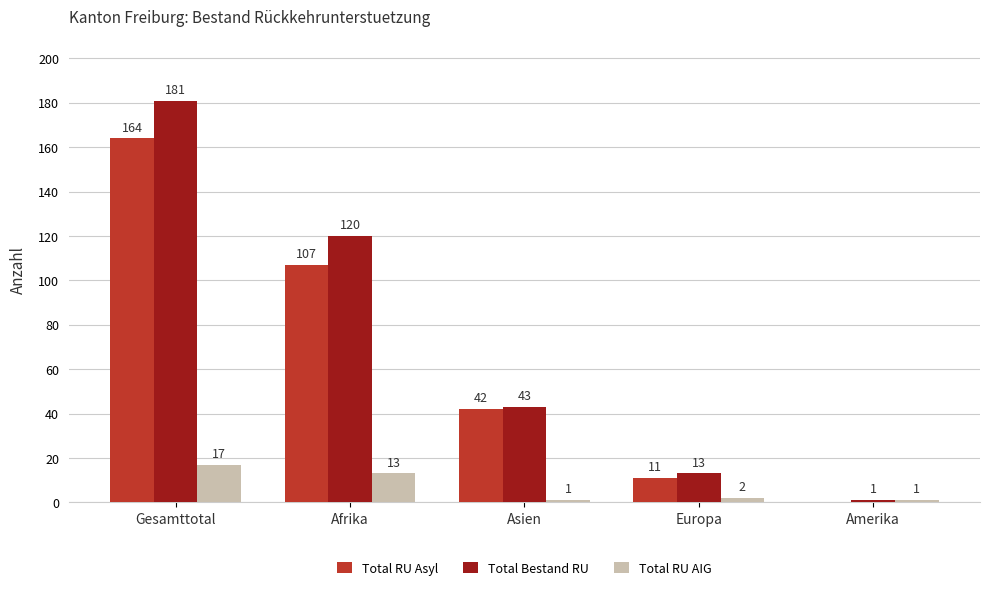

At which label does Total RU AIG first exceed 2?

Gesamttotal